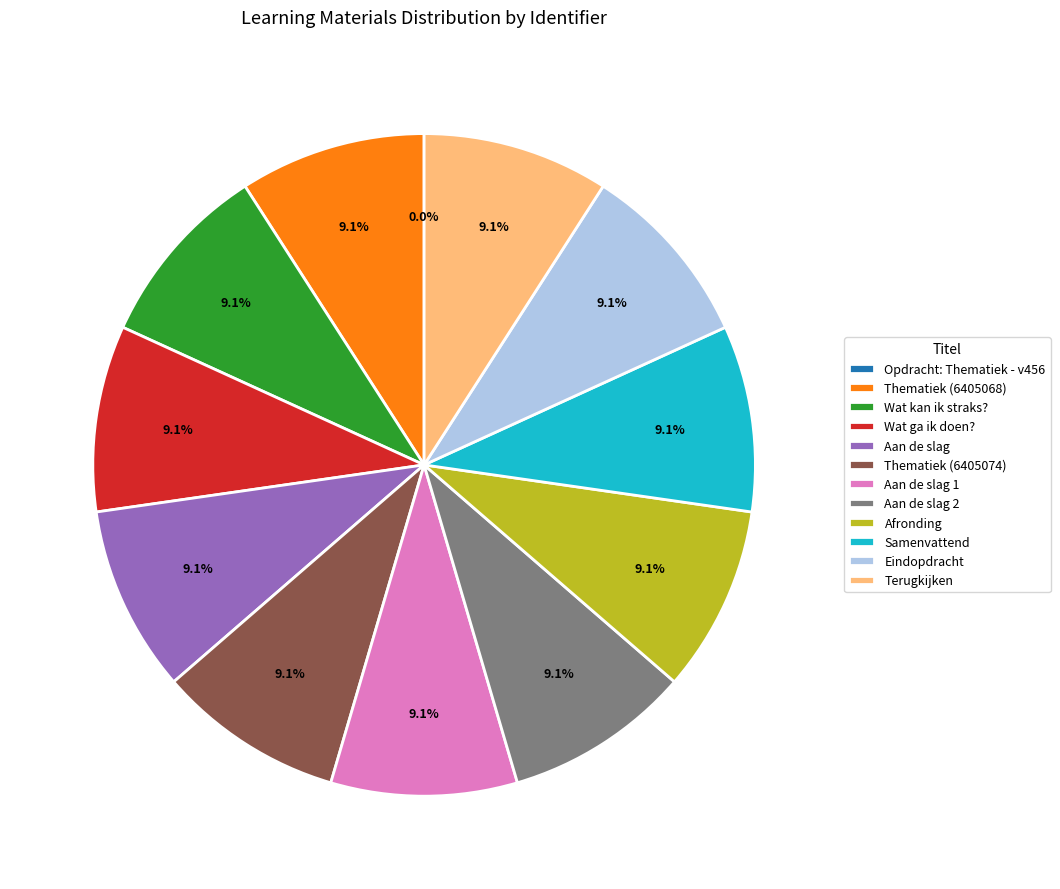

Approximately how many times larger is the value at Aan de slag 1 compared to Thematiek (6405074)?

1.0